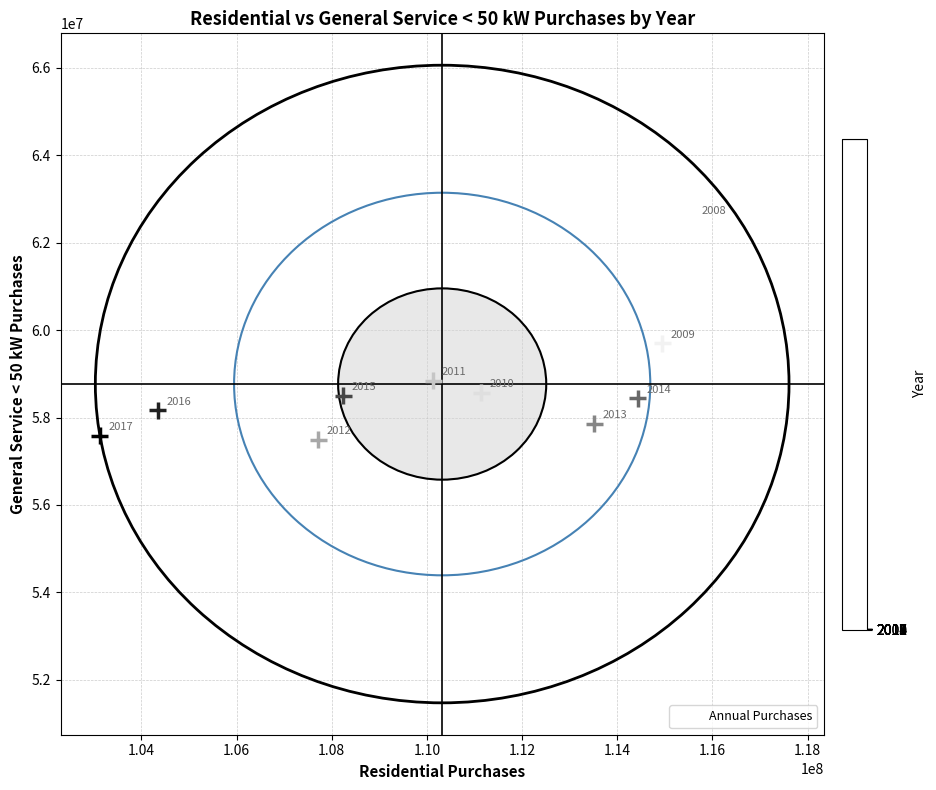

What Y value in the scatter plot is closest to 60005542?

59701648.2